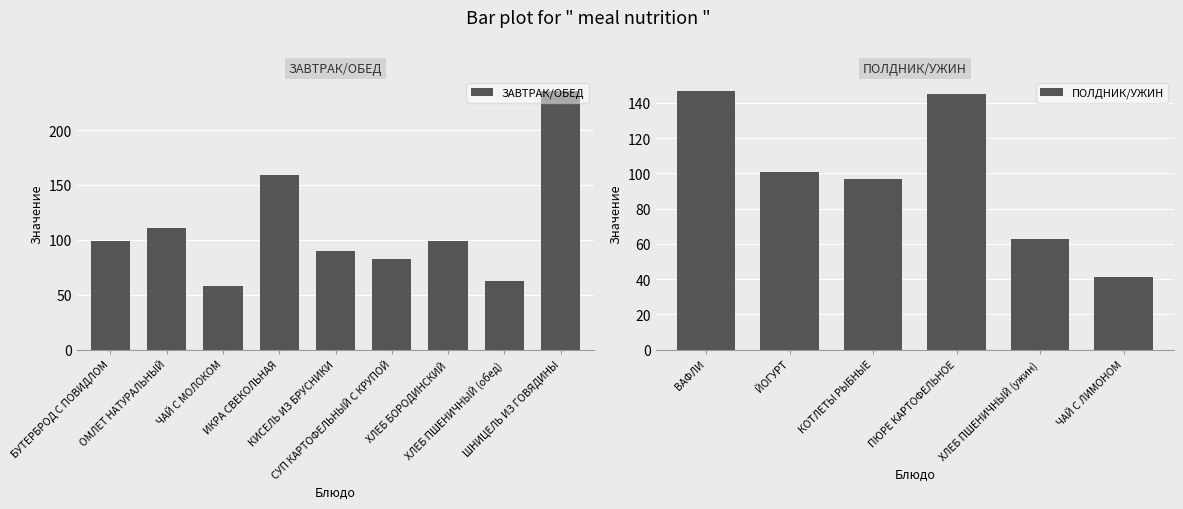

What is the sum of the ПОЛДНИК/УЖИН values at ВАФЛИ and ПЮРЕ КАРТОФЕЛЬНОЕ?

292.3